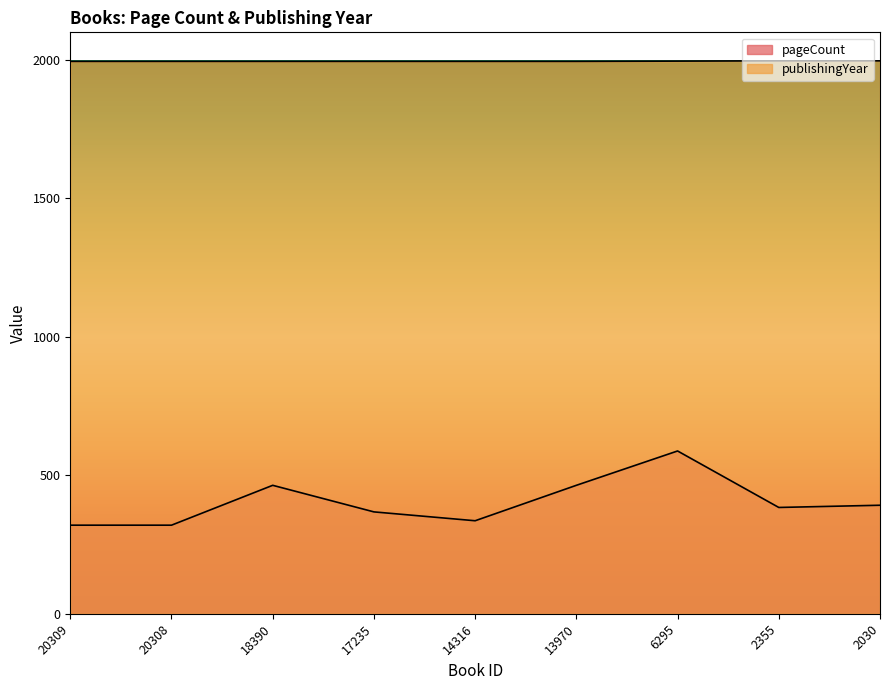

Which series has the widest spread of values?

pageCount